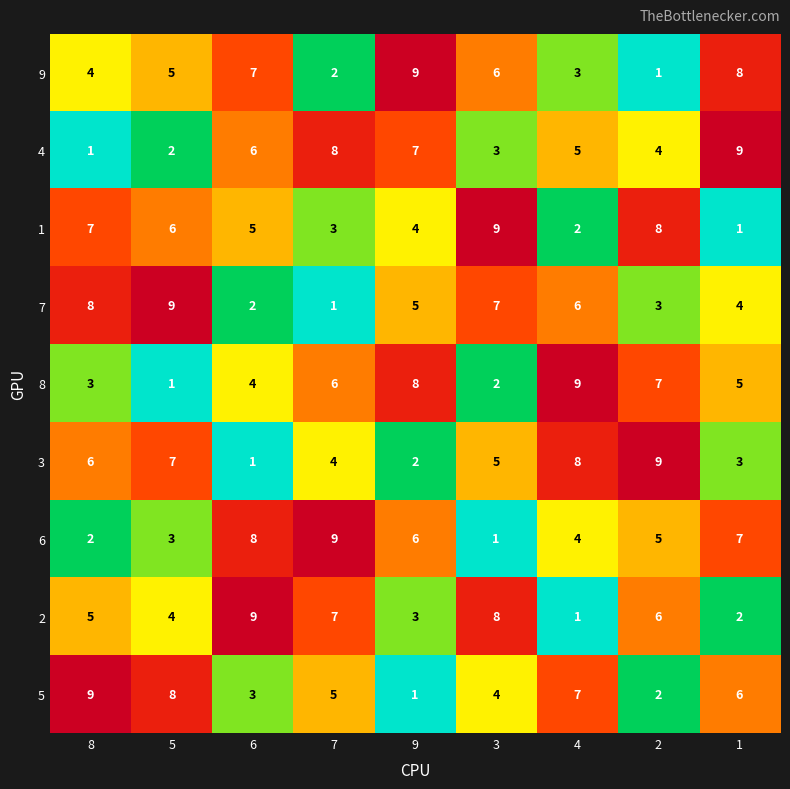

How many 5 values are between 3 and 7?

5